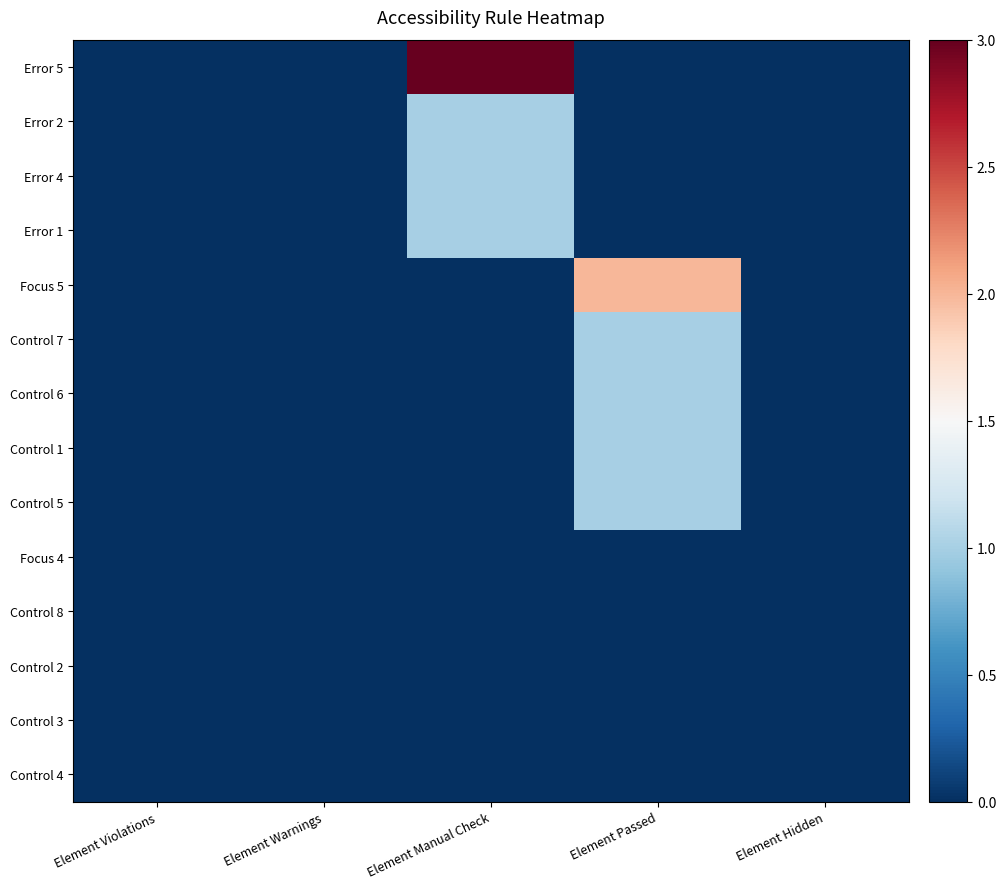

Which series has the largest range (max minus min)?

Error 5